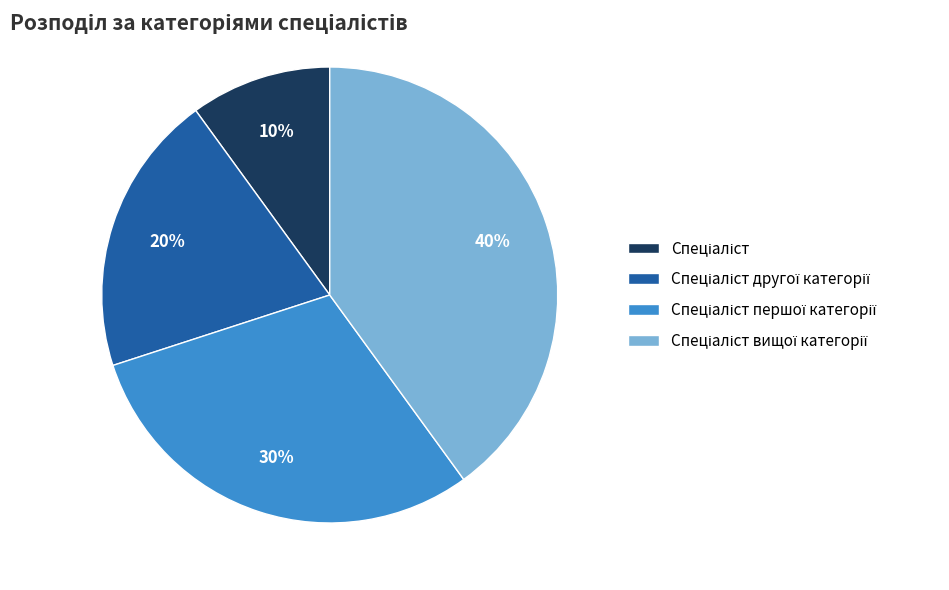

Does any single category account for the majority?

No